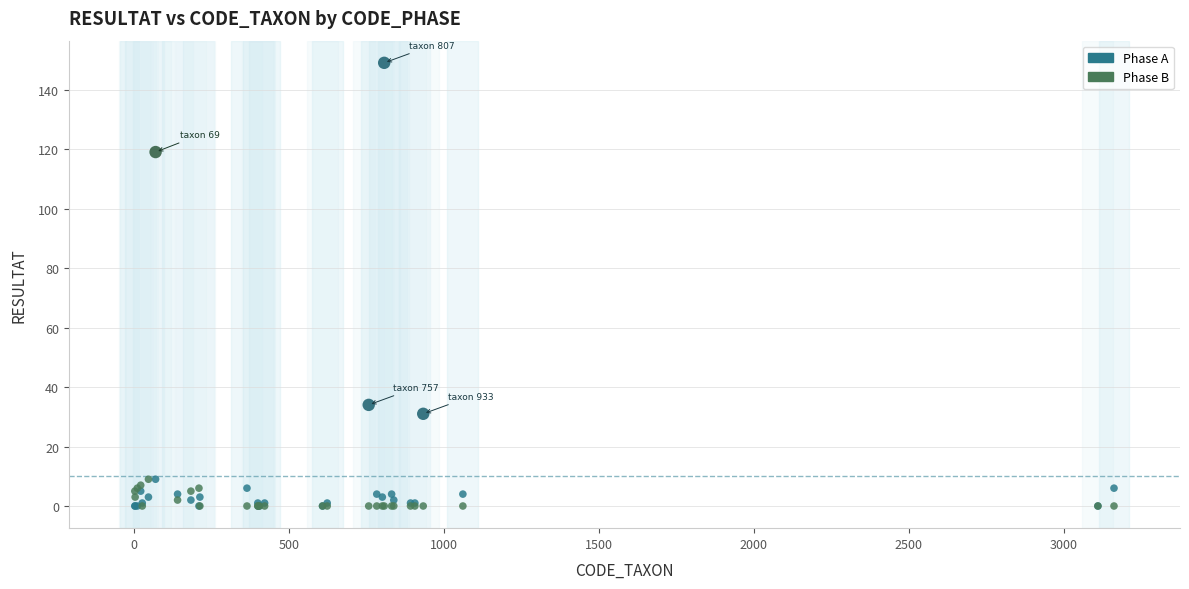

Across all series, what Y value is closest to 74?

34